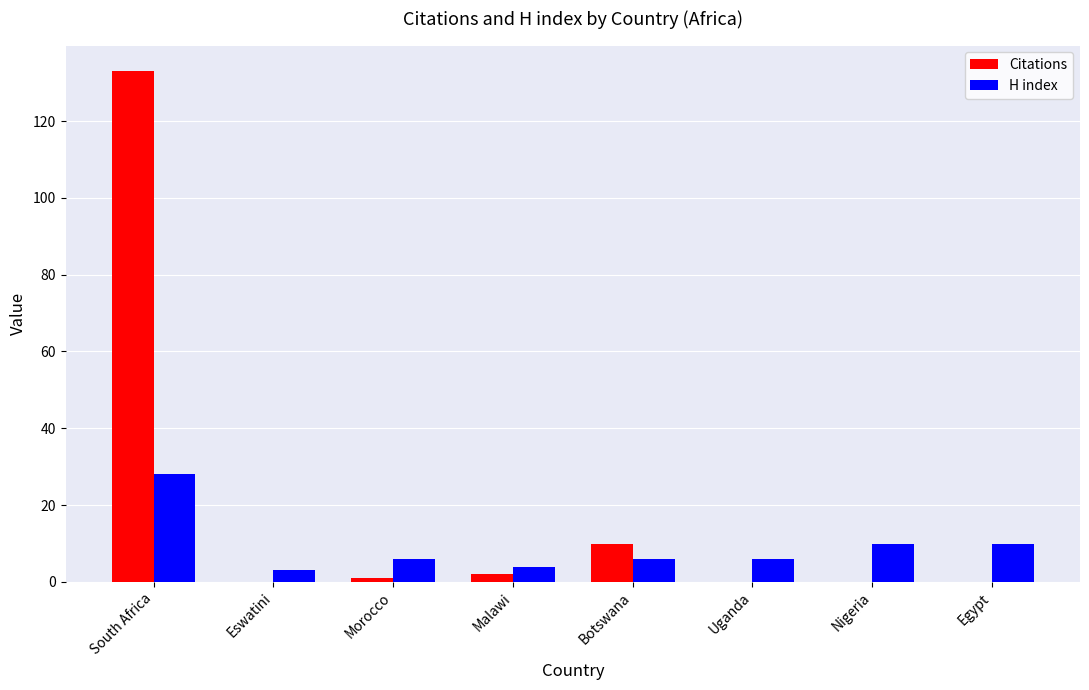

Where is Citations nearest to the value 66?

Botswana